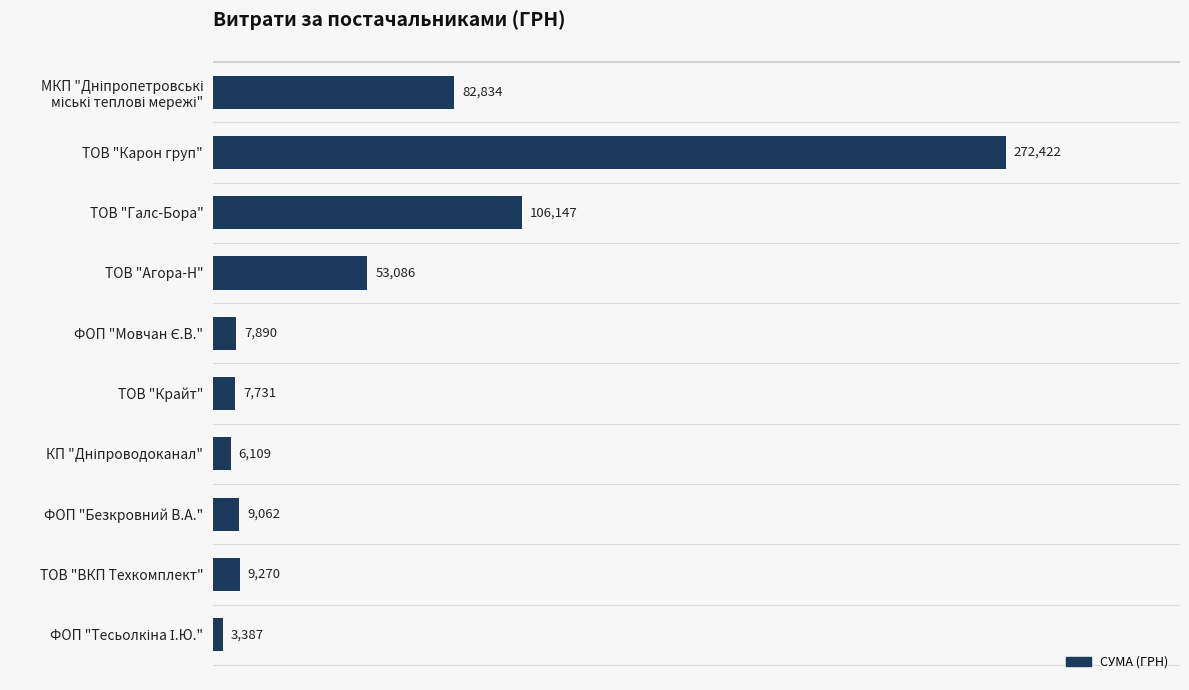

What is the average value?

55793.8